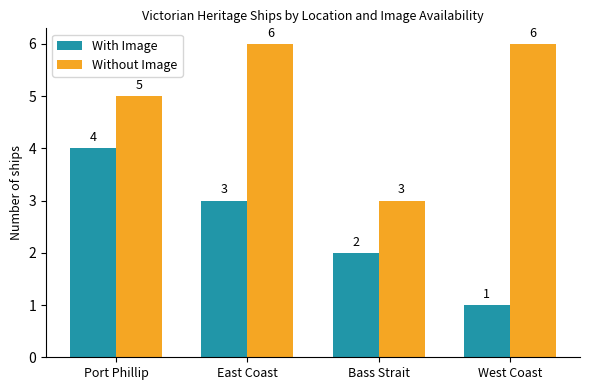

What is the difference between the highest and lowest values at East Coast?

3